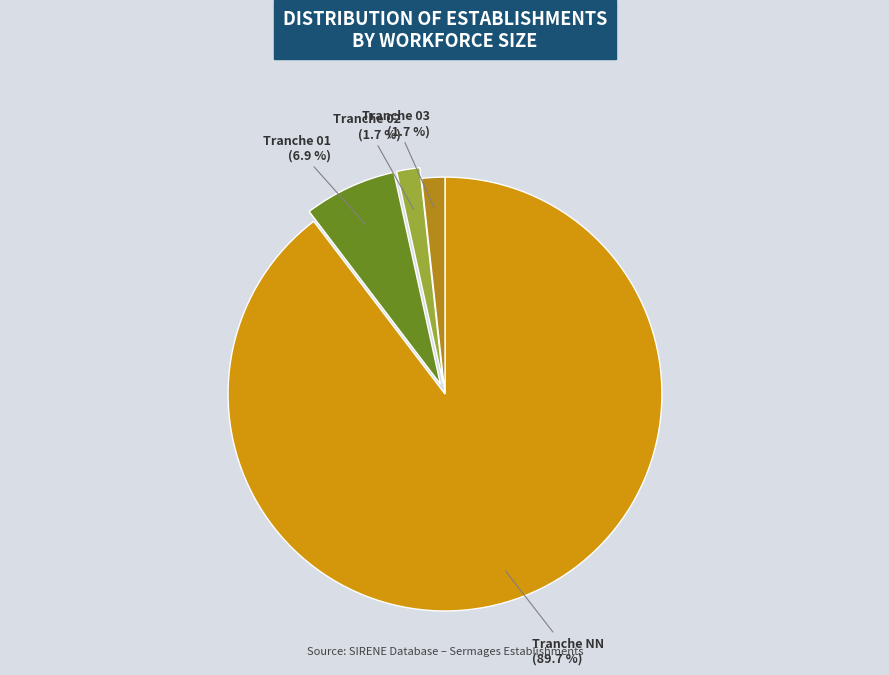

Count the number of slices in the pie.

4